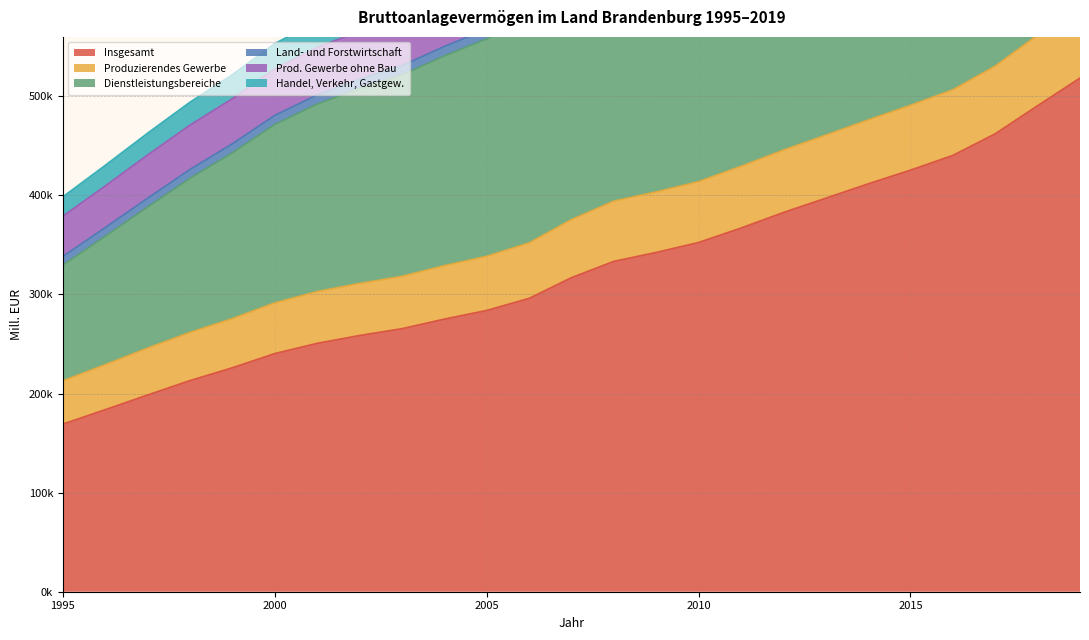

What is the difference between the second highest and minimum values in the Prod. Gewerbe ohne Bau series?

668080.8